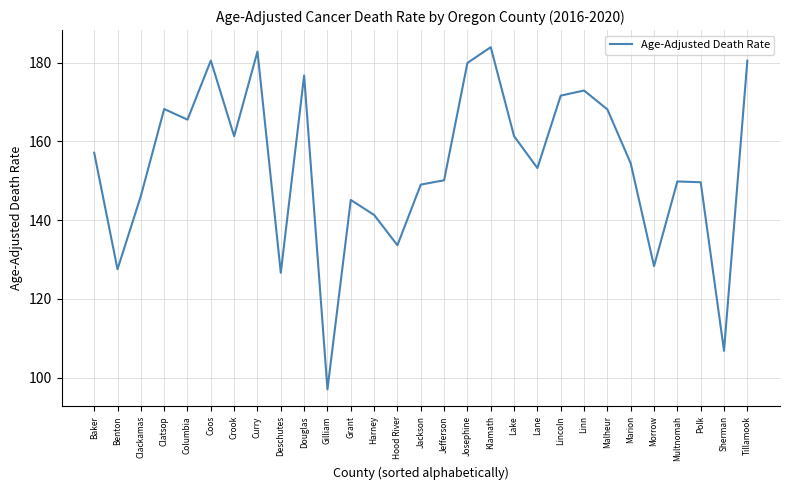

What is the sum of the values at Coos and Marion?

334.9